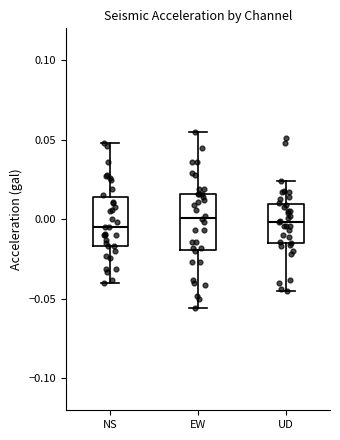

Reading left to right, transcribe this box plot: for each box, give where its median line is, the range the box spans, and where its two whiskers end, as read against the y-axis. The values are not printed on the chart, so give them approximately, as read against the axis.

NS: median -0.005, box -0.015 to 0.015, whiskers -0.040 to 0.050
EW: median 0.000, box -0.020 to 0.015, whiskers -0.055 to 0.055
UD: median 0.000, box -0.015 to 0.010, whiskers -0.045 to 0.025